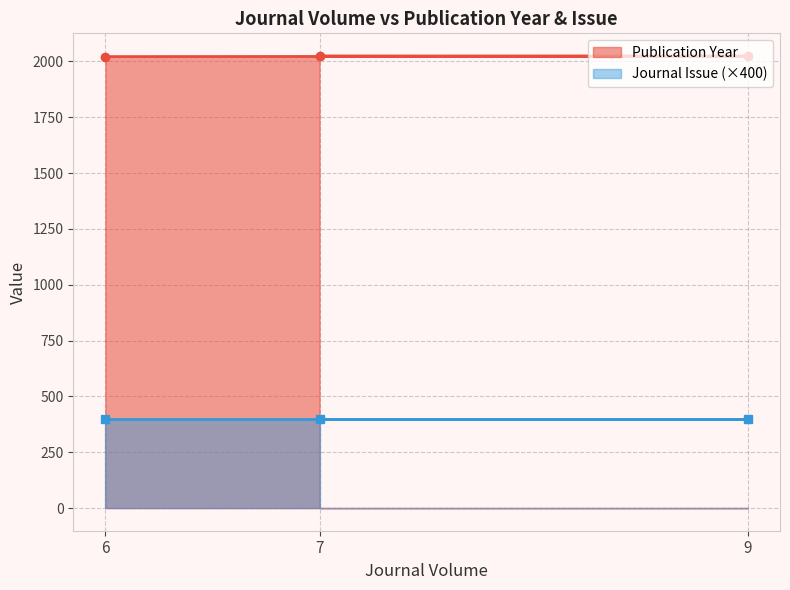

Is it true that the value at 6 is 2021?

True